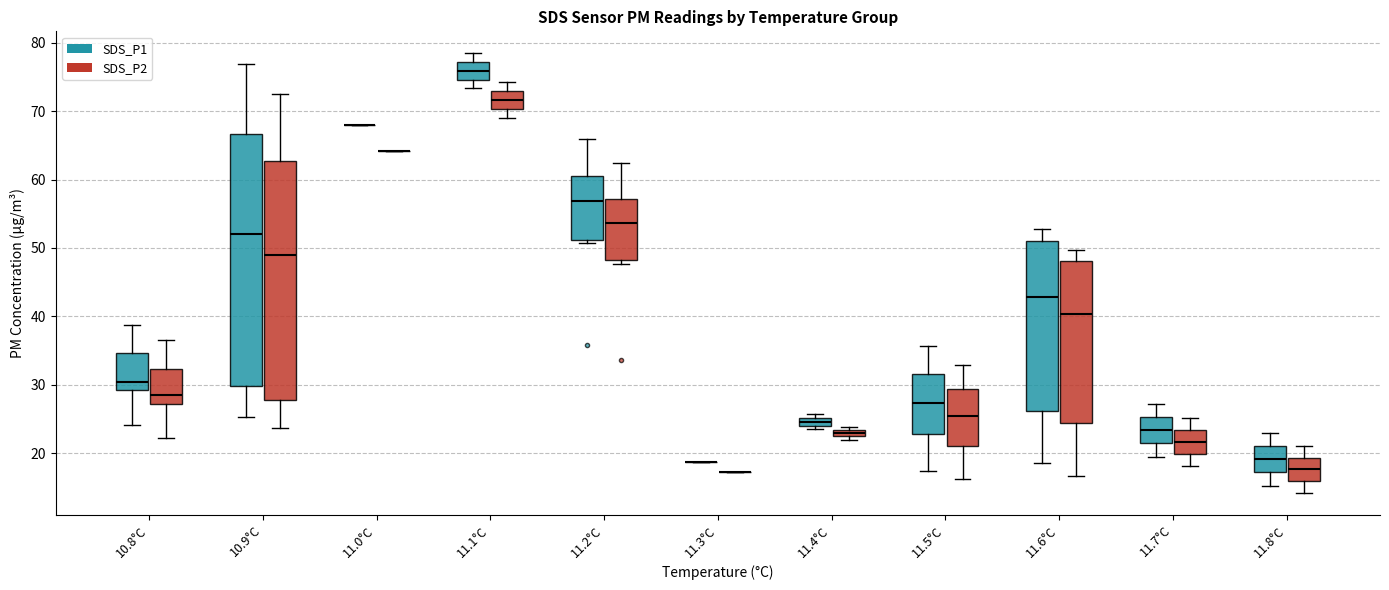

Comparing the boxes themselves (not the whiskers), which one is the tallest?

10.9°C (SDS_P1)